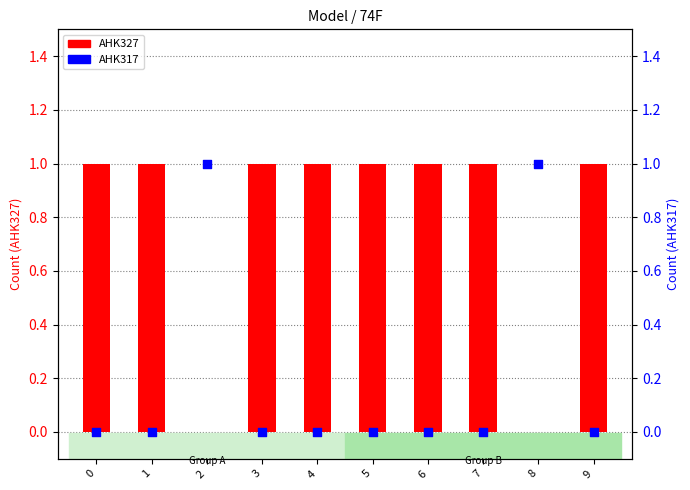

Which series contains the lowest Y value?

AHK327